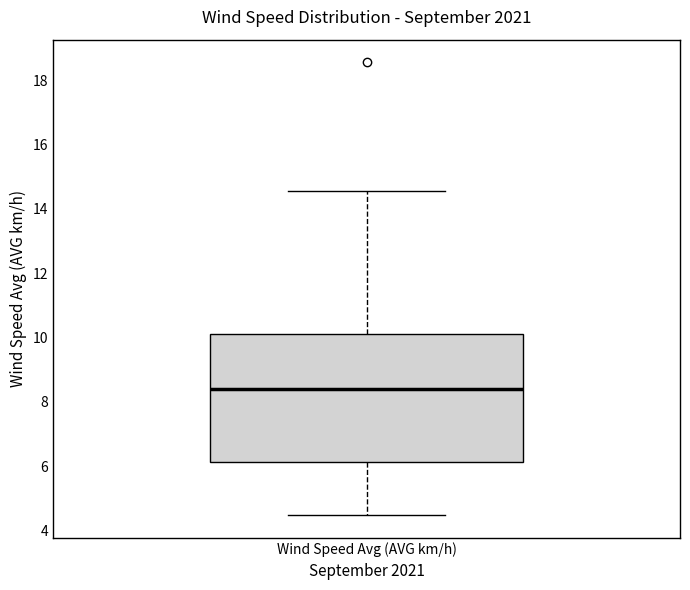

Read this box plot against the y-axis: the position of the median line, the range covered by the box, and the ends of both whiskers. The values are not printed on the chart, so give them approximately, as read against the axis.

median 8.4, box 6.2 to 10.2, whiskers 4.4 to 14.6